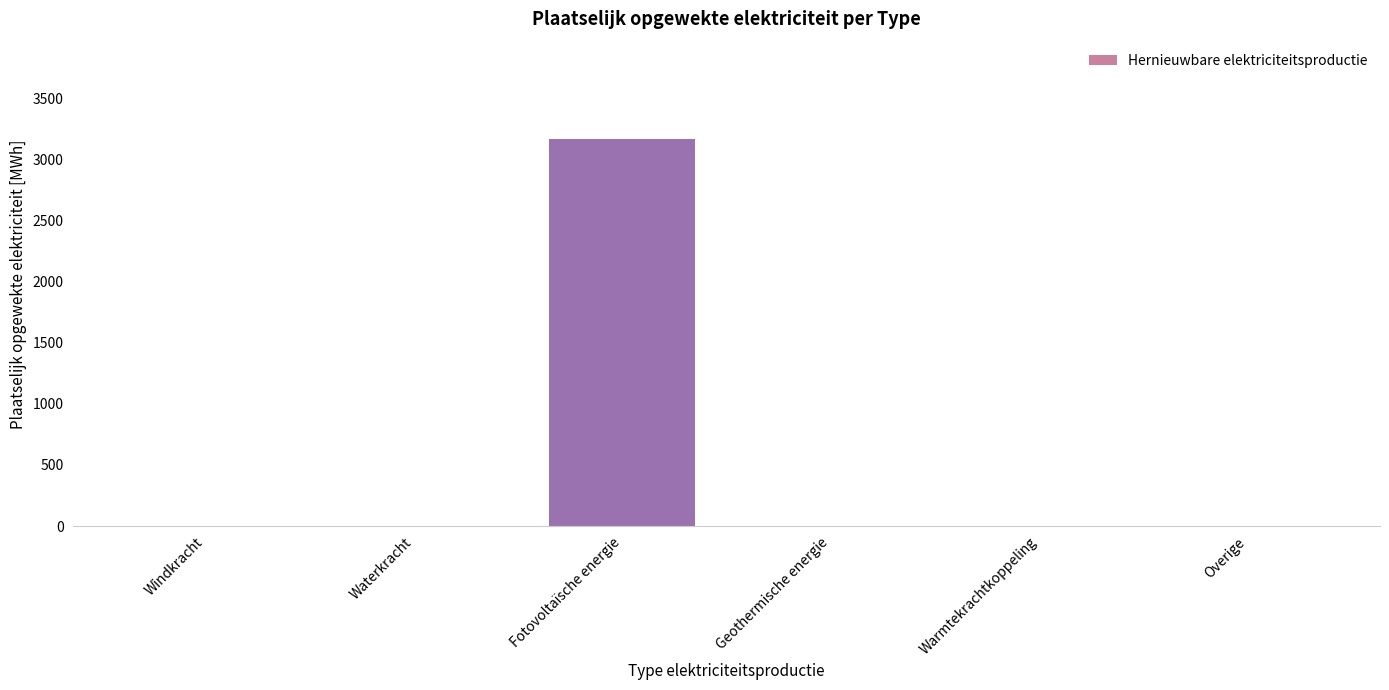

What is the difference between the values at Fotovoltaïsche energie and Geothermische energie?

3170.9